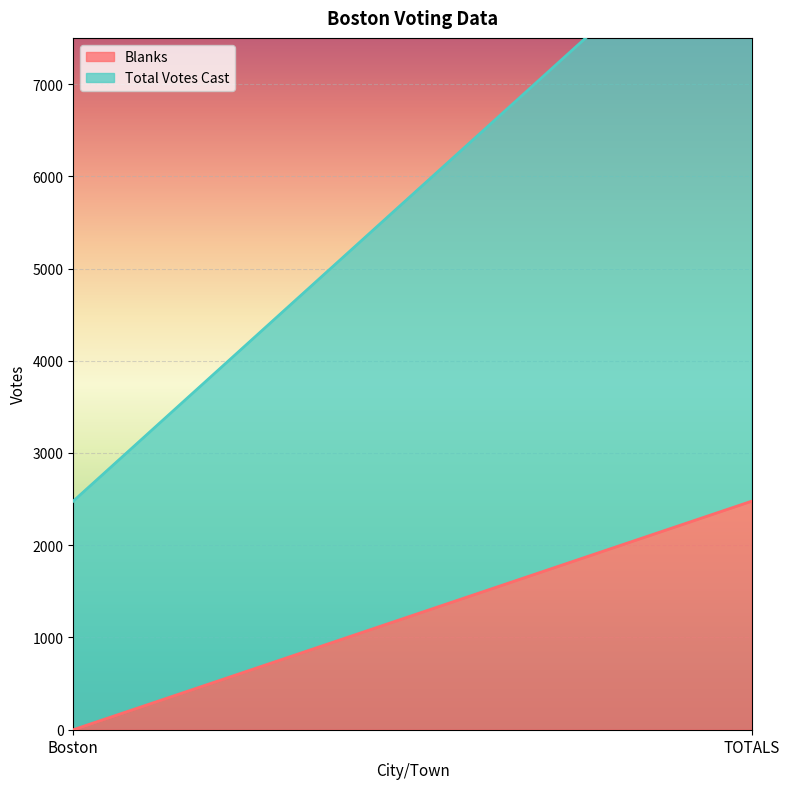

How many series are shown in this chart?

2